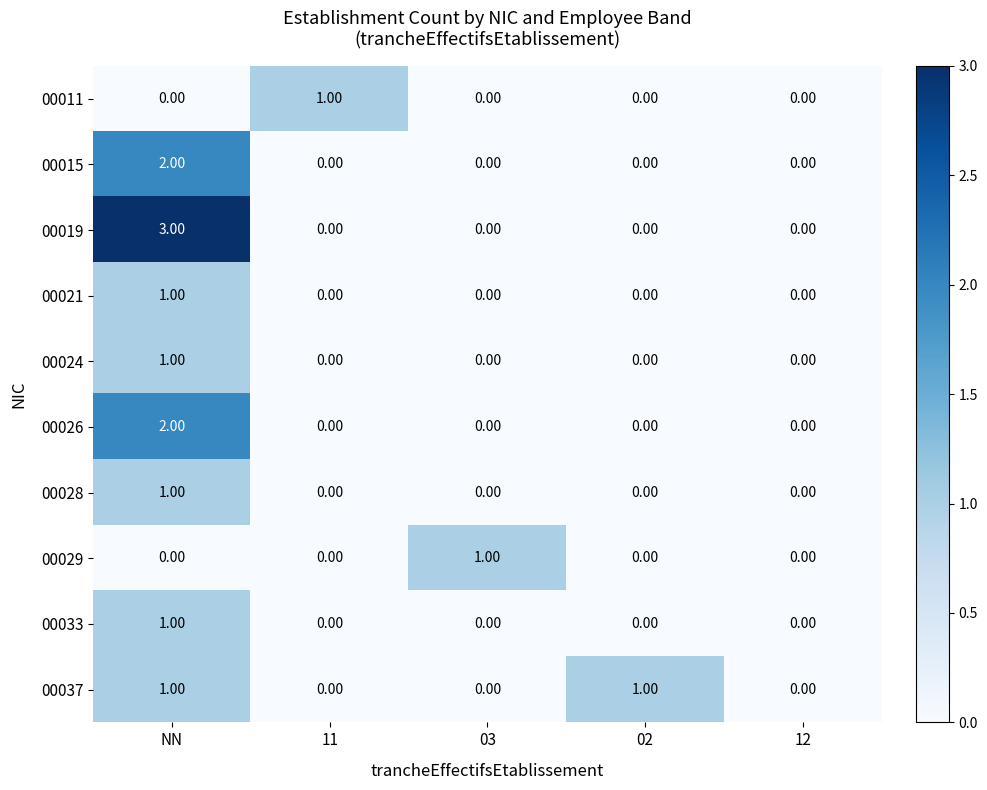

Between NN and 02, which series saw the biggest shift?

00019